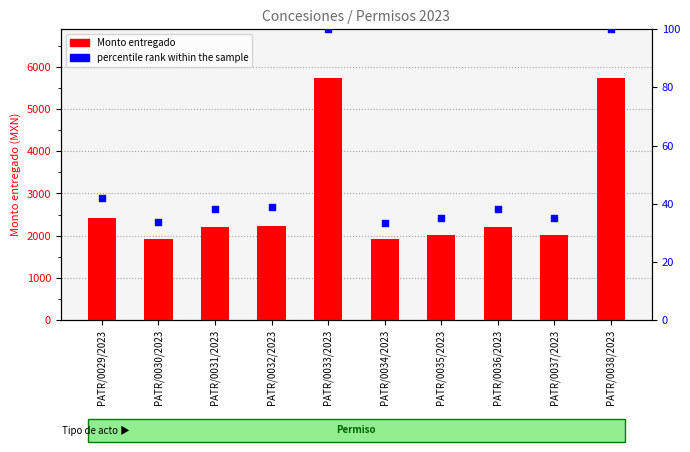

Is the value of Monto entregado at PATR/0034/2023 greater than the value of percentile rank within the sample at PATR/0034/2023?

Yes